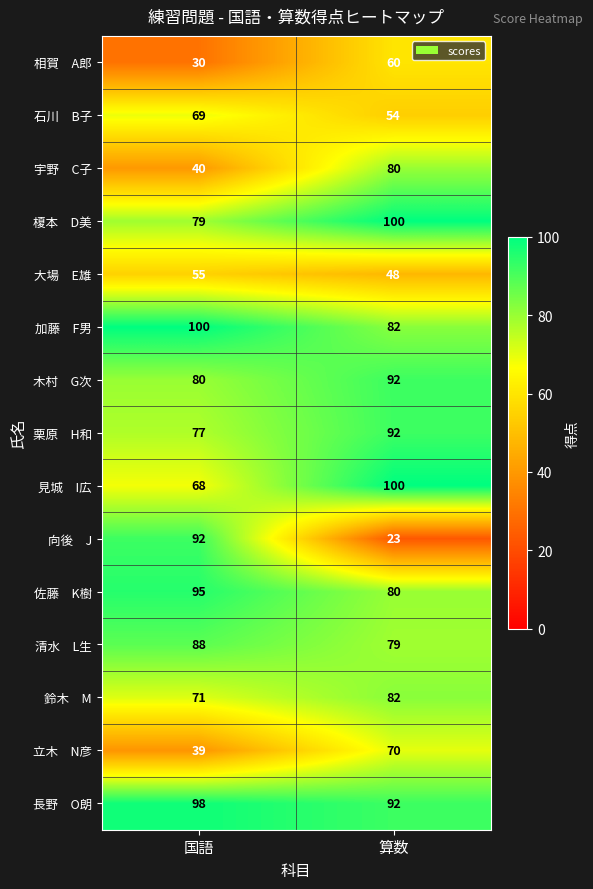

How many categories are shown in the chart?

2